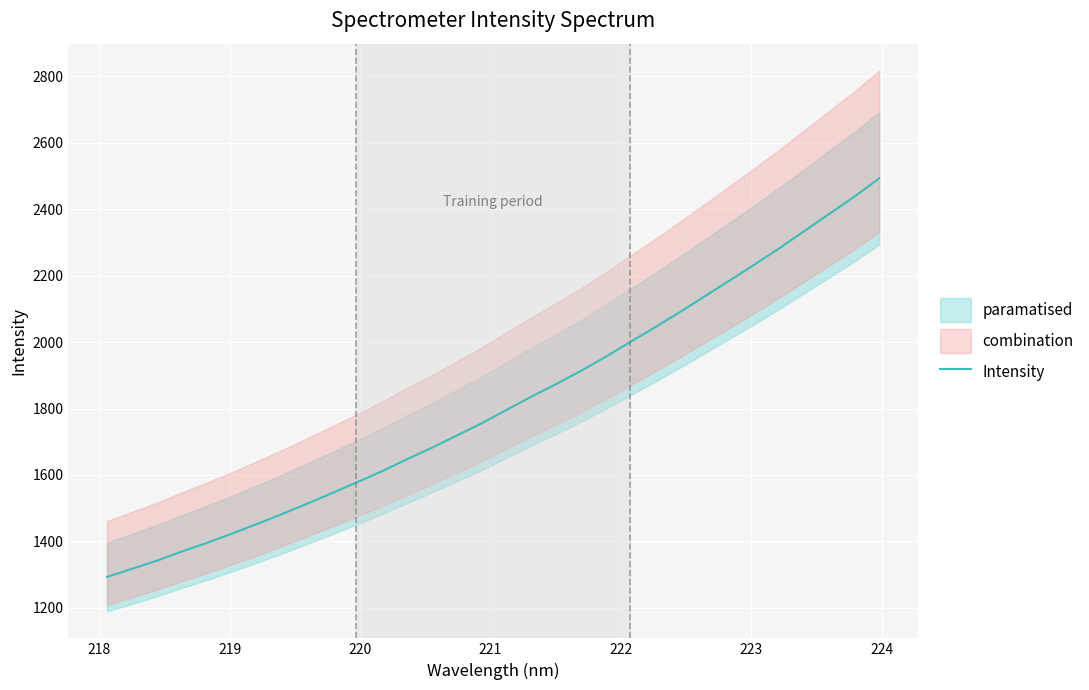

What is the maximum value for Intensity?

2492.2